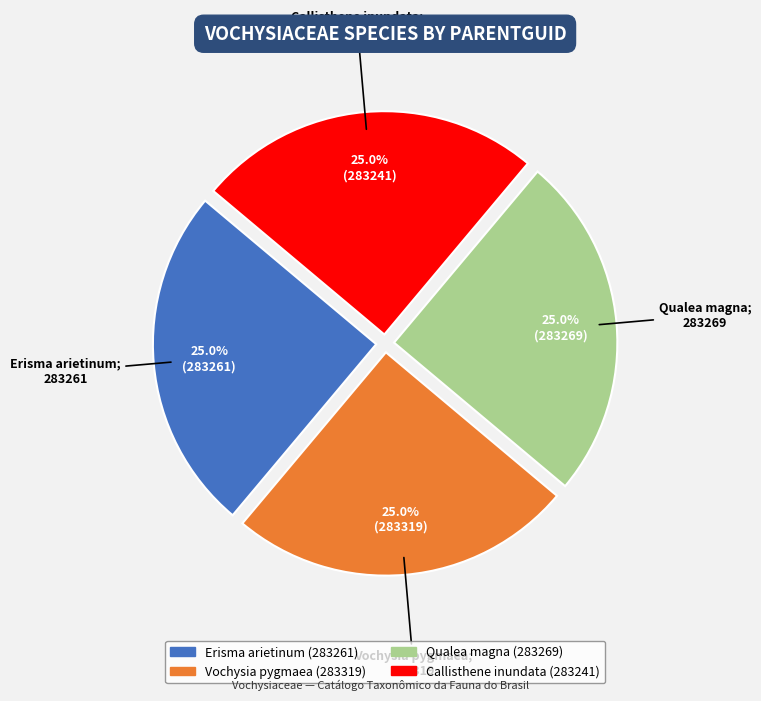

Is it true that Qualea magna is 25% of the pie?

True